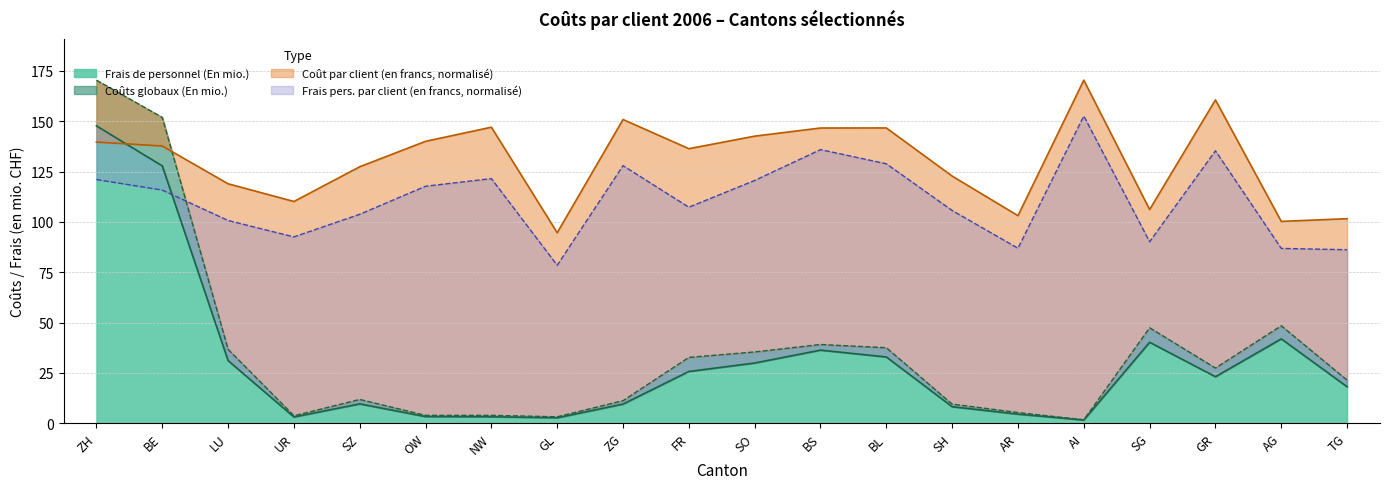

True or false: Coûts globaux (En mio.) and Frais pers. par client (en francs) intersect in this chart.

True